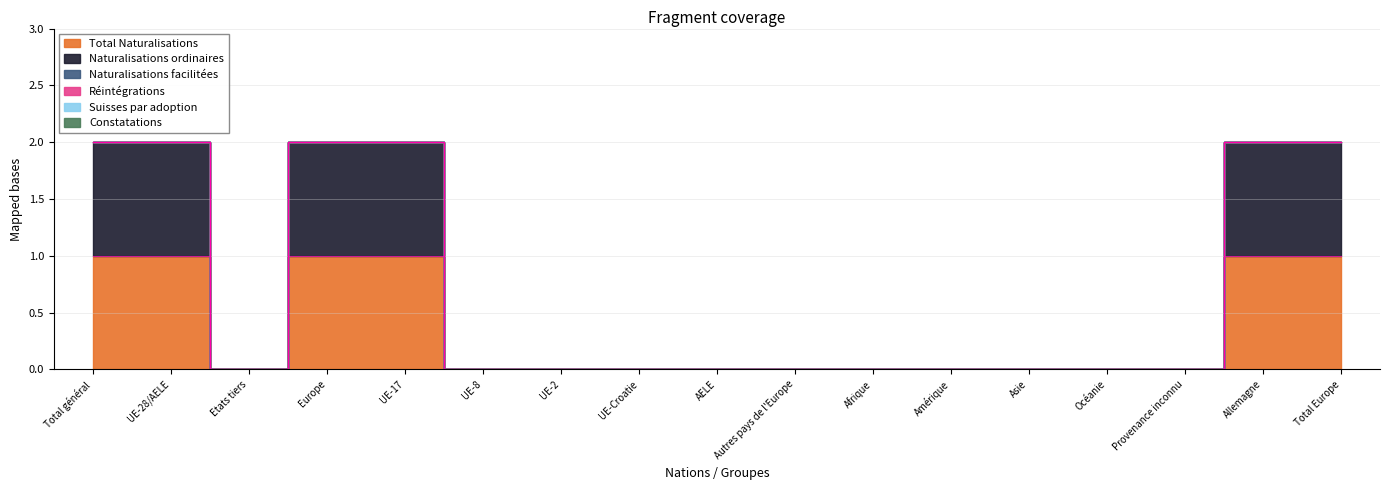

Reading left to right, extract all data points from this chart.

Total Naturalisations: 1	1	0	1	1	0	0	0	0	0	0	0	0	0	0	1	1
Naturalisations ordinaires: 1	1	0	1	1	0	0	0	0	0	0	0	0	0	0	1	1
Naturalisations facilitées: 0	0	0	0	0	0	0	0	0	0	0	0	0	0	0	0	0
Réintégrations: 0	0	0	0	0	0	0	0	0	0	0	0	0	0	0	0	0
Suisses par adoption: 0	0	0	0	0	0	0	0	0	0	0	0	0	0	0	0	0
Constatations: 0	0	0	0	0	0	0	0	0	0	0	0	0	0	0	0	0